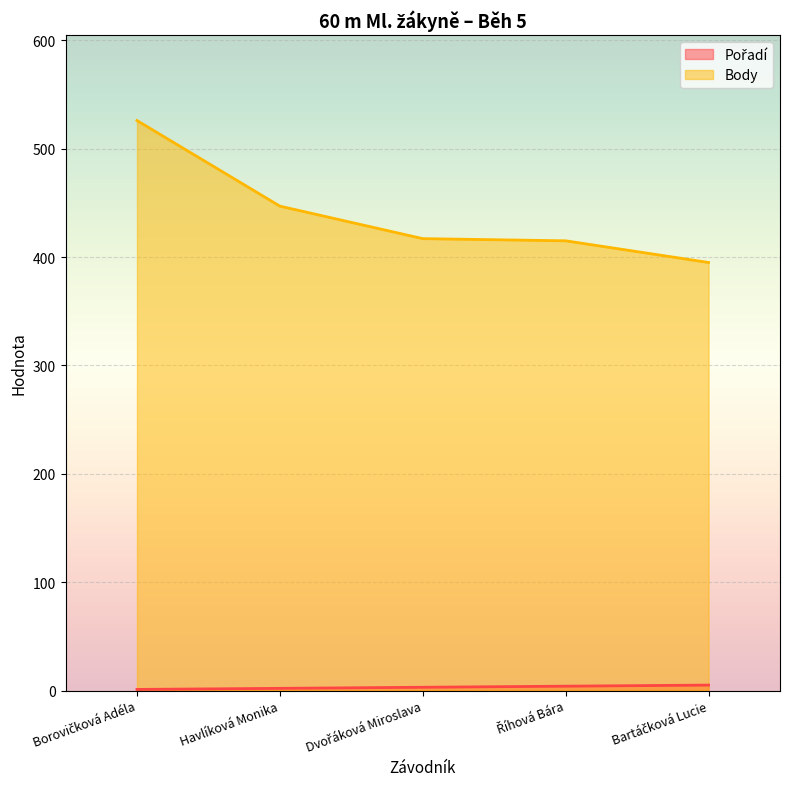

What is the sum of all Body values?

2200